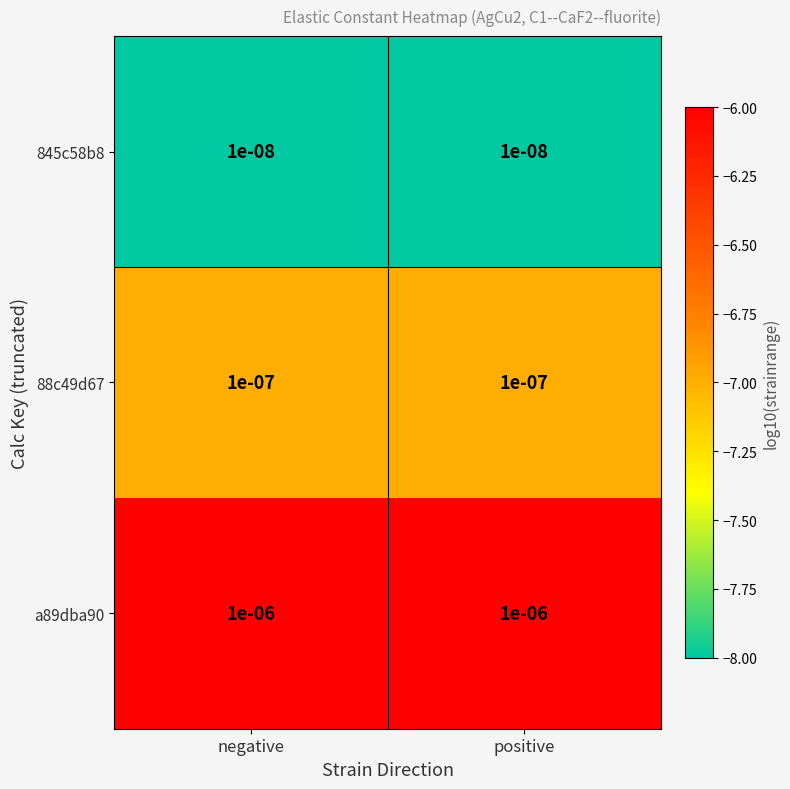

Is the value of a89dba90 at positive greater than the value of 845c58b8 at positive?

Yes